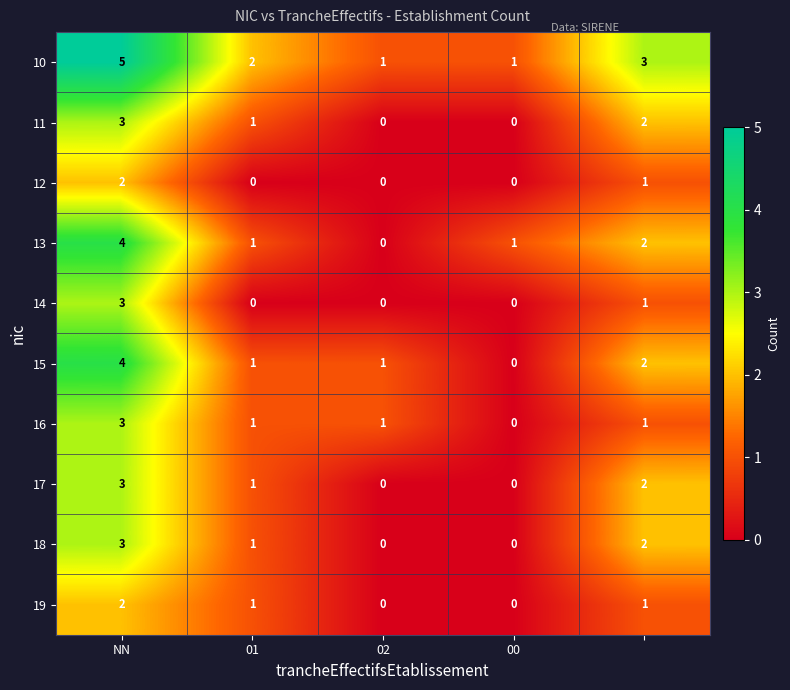

What is the greatest value displayed?

5